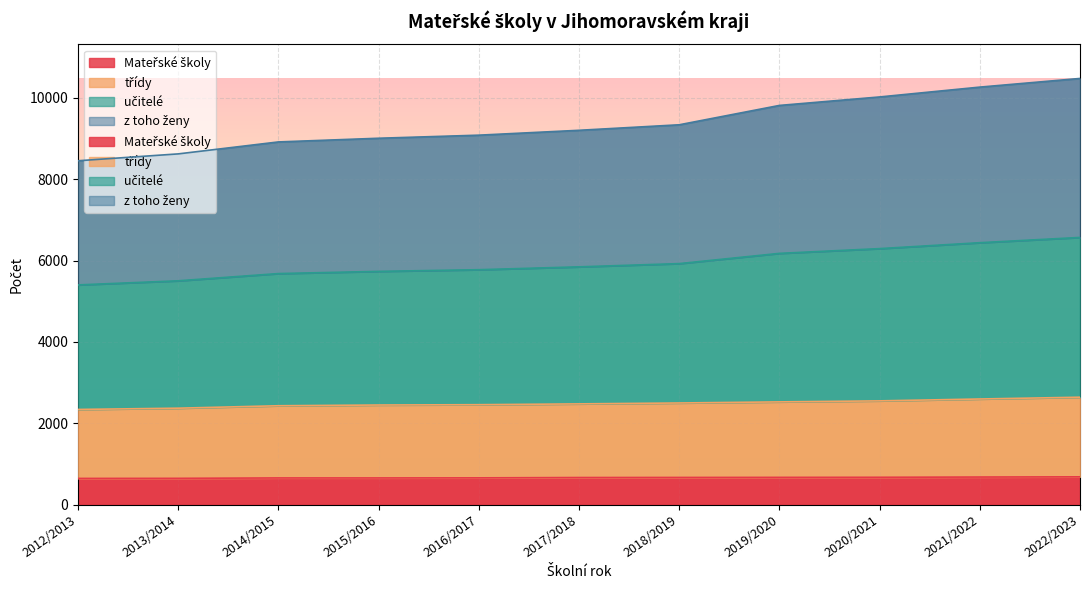

What are all the series names shown in the legend?

Mateřské školy, třídy, učitelé, z toho ženy